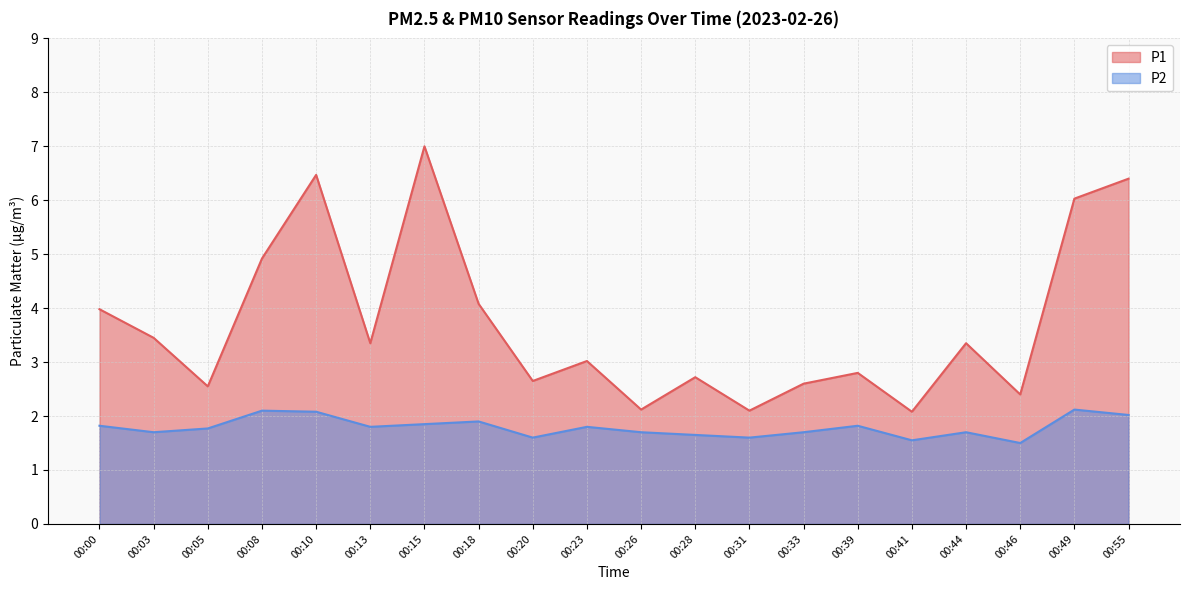

What is the value of the P1 point at the 8th from the left?

4.1